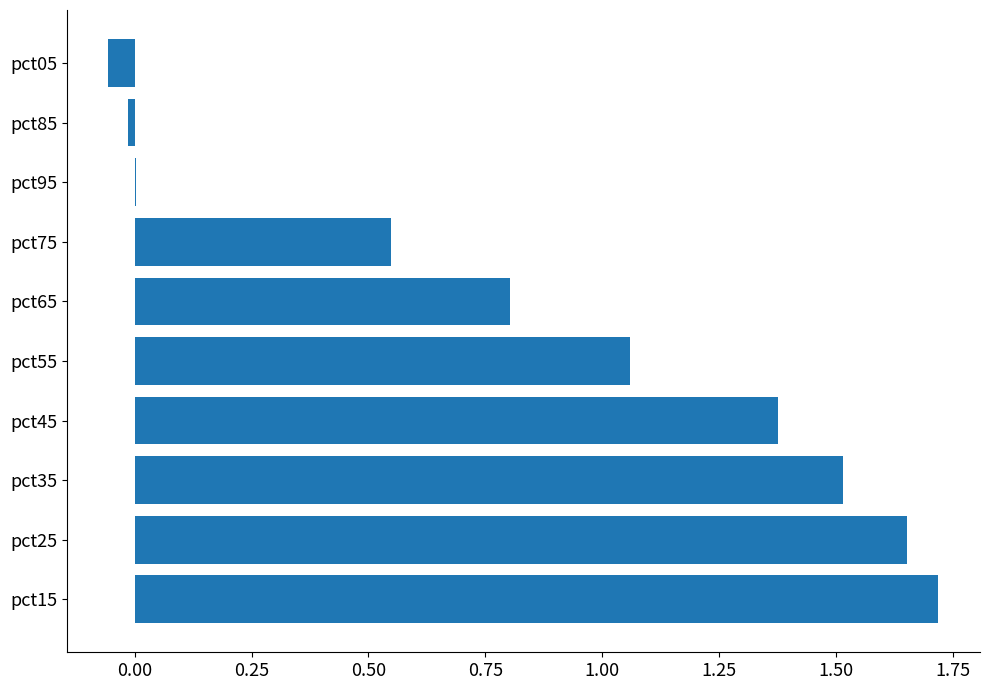

How many distinct data groups are displayed?

1